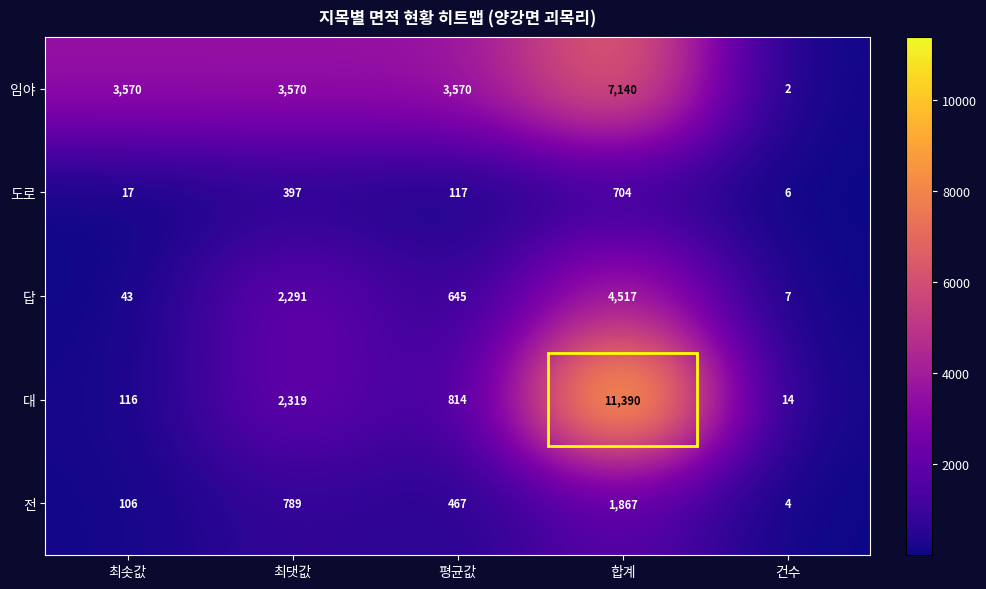

Which series has the largest range (max minus min)?

대